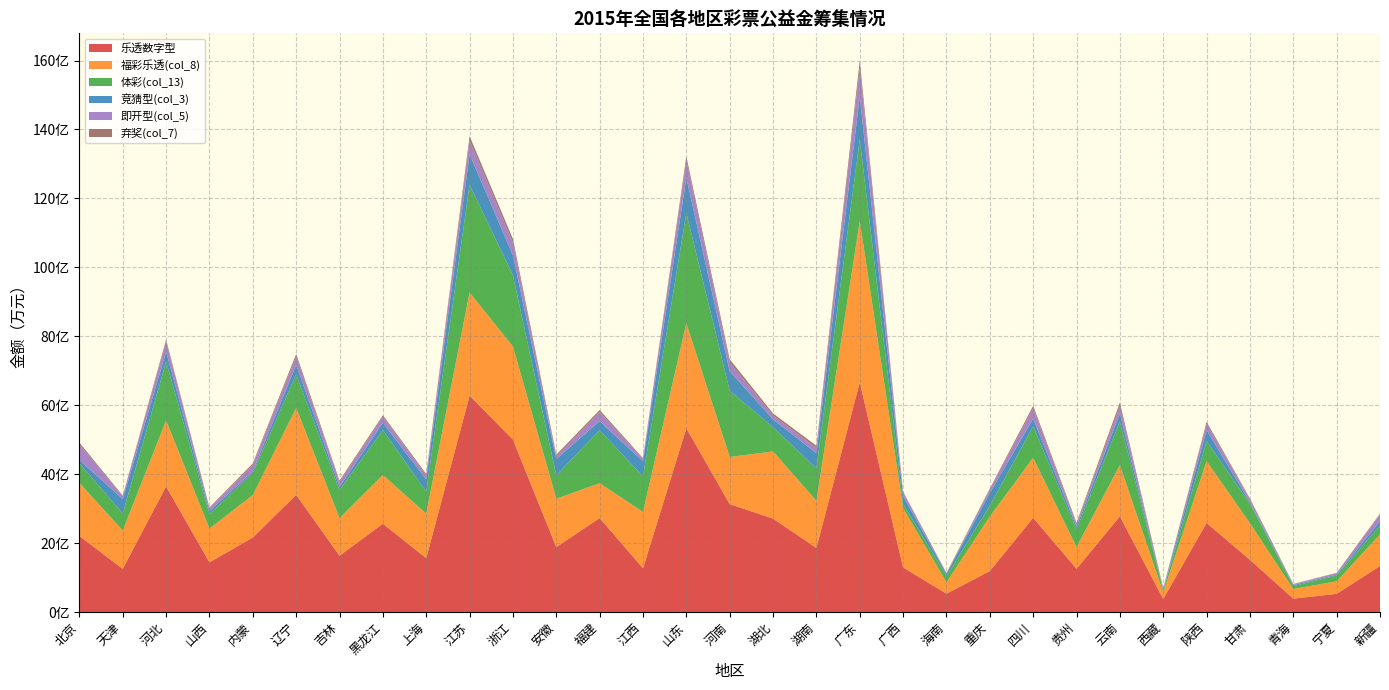

Reading left to right, transcribe all the data shown in this chart.

乐透数字型: 220669.5	125226.0	364541.4	144068.1	216234.7	339964.1	163474.7	256266.5	156370.3	627827.7	500385.2	188347.0	272698.2	127055.2	533315.2	313130.6	270966.1	185894.9	666766.1	129320.8	53130.2	118901.9	273379.6	125495.9	277686.9	37846.7	258472.8	151569.1	38784.3	52785.1	133398.4
福彩乐透(col_8): 154010.2	110973.9	191262.8	97899.2	122997.0	252246.6	108838.7	141093.3	129102.3	299259.8	269832.8	140219.8	100908.6	163310.9	304061.5	136577.5	194851.2	136720.0	467593.9	171933.6	32875.4	158024.7	174047.1	62724.4	148542.9	19131.5	179327.3	106026.8	28008.0	36154.9	91736.4
体彩(col_13): 56974.7	49703.9	170724.6	42051.5	64460.5	97327.8	81887.6	130549.2	63636.3	312690.4	206787.2	68119.6	153843.1	103198.7	320309.9	192575.5	70357.5	93741.1	237919.2	12546.1	18261.5	31437.3	91313.7	51823.2	126455.2	6251.8	58016.2	56848.7	8572.5	16873.3	25781.5
竞猜型(col_3): 9186.9	41649.0	28563.2	8580.7	4608.0	27357.0	8441.0	21139.3	35419.5	88469.7	57695.8	47199.0	26500.3	43353.3	102112.4	56593.0	22717.1	44251.3	123525.9	22634.3	6072.9	36872.9	22204.0	7926.1	23302.8	489.2	32306.0	3825.6	2756.7	2588.0	12414.4
即开型(col_5): 45407.0	7854.1	28987.9	7996.4	18971.9	24672.1	14564.8	17419.8	11611.1	40127.1	37089.2	7570.5	26166.2	7037.7	50902.6	25560.6	11538.1	15801.9	83904.6	9862.4	1831.5	10413.7	29915.2	6412.6	22041.2	5368.9	18499.6	8680.6	2613.7	4190.3	19730.2
弃奖(col_7): 5157.2	2224.7	6032.9	2677.0	3921.7	6953.2	3948.9	4343.0	4217.2	12112.4	10548.5	5058.9	5880.5	2422.8	10772.7	8738.8	5611.3	5980.1	19279.7	2794.4	1326.2	2668.2	7269.5	4420.0	9863.9	197.7	5269.1	2400.9	772.4	1076.7	2336.5